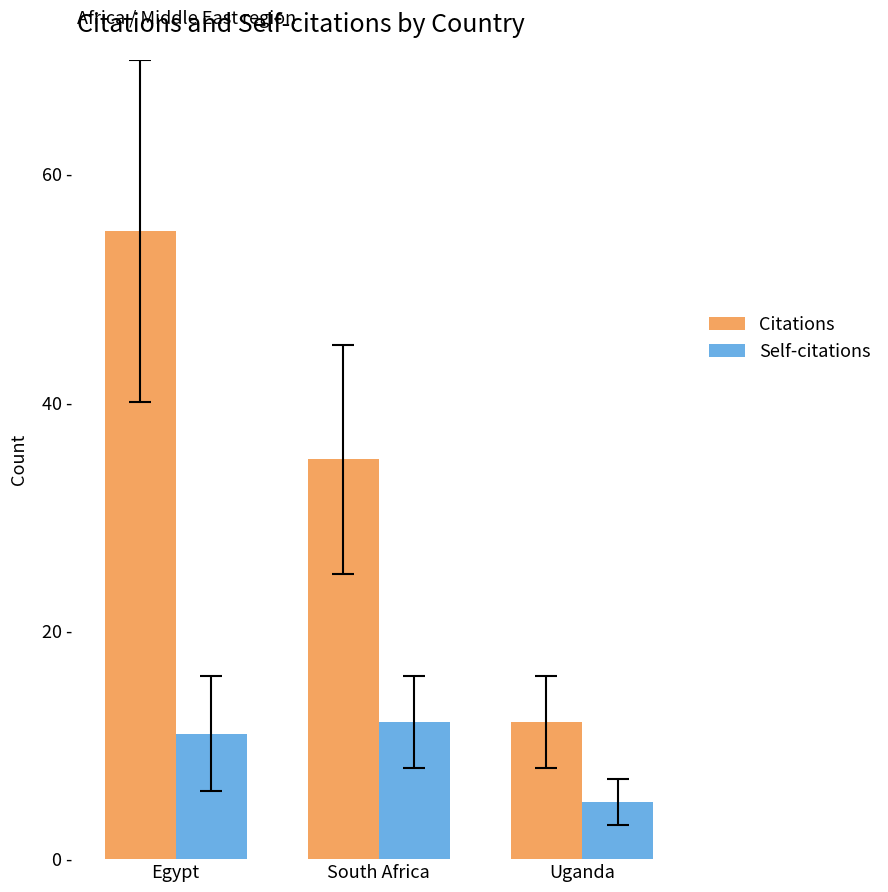

Reading left to right, list all the values displayed in this chart.

Citations: Egypt=55	South Africa=35	Uganda=12
Self-citations: Egypt=11	South Africa=12	Uganda=5